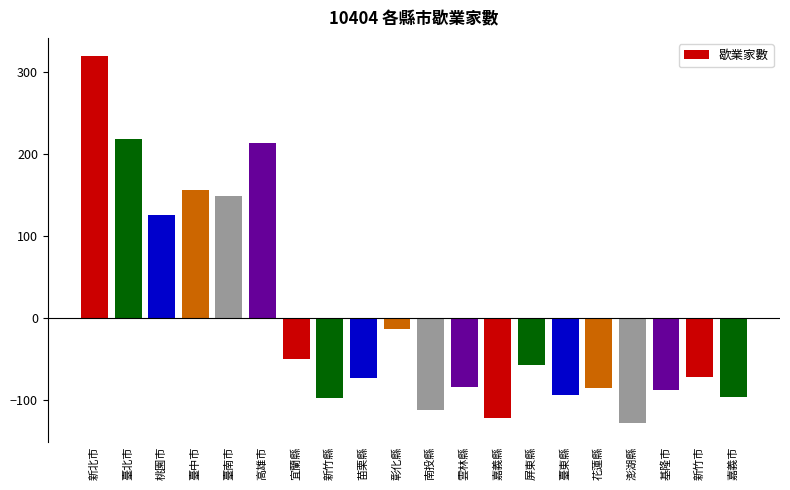

How many negative values are there?

14